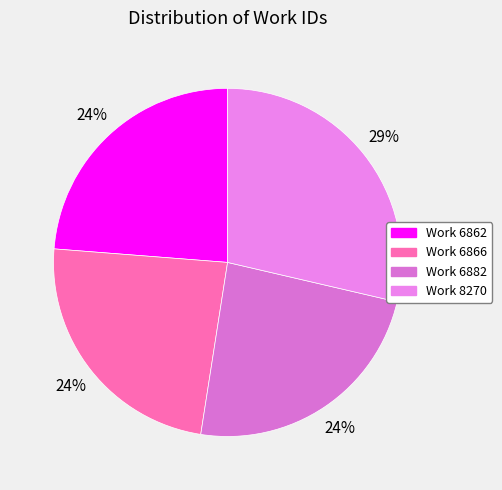

Count the number of slices in the pie.

4